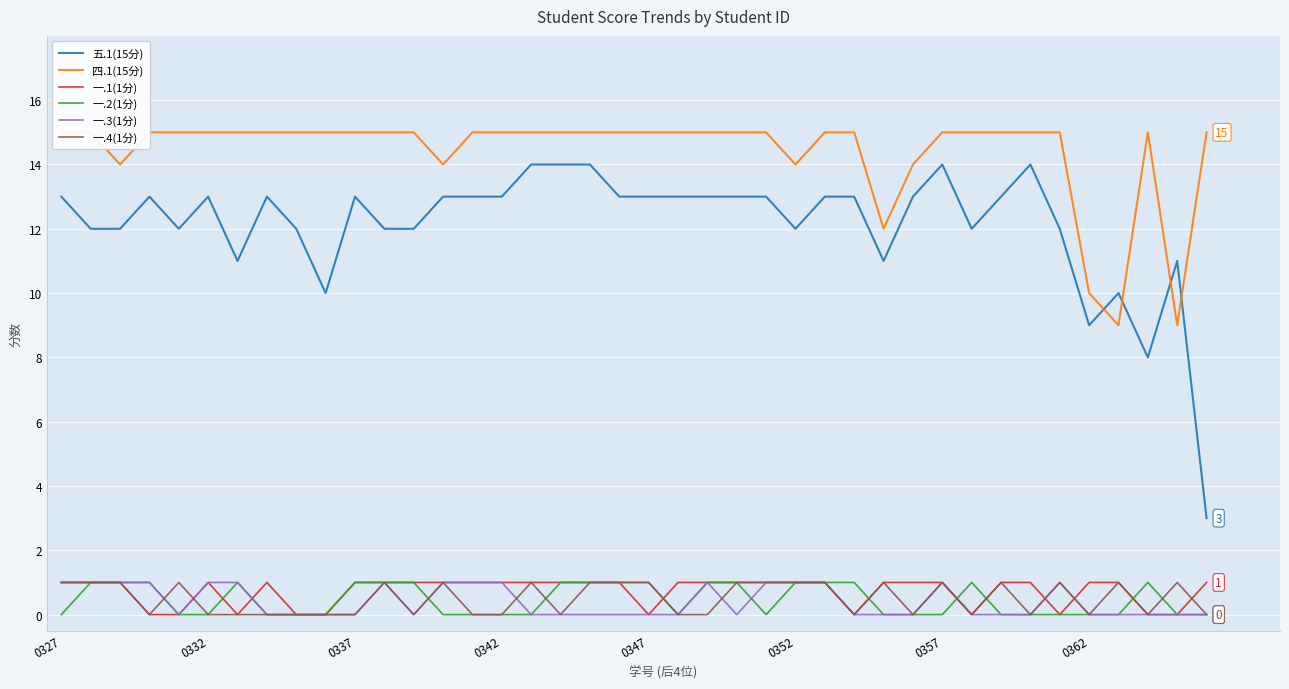

True or false: 五.1(15分) and 一.2(1分) intersect in this chart.

False